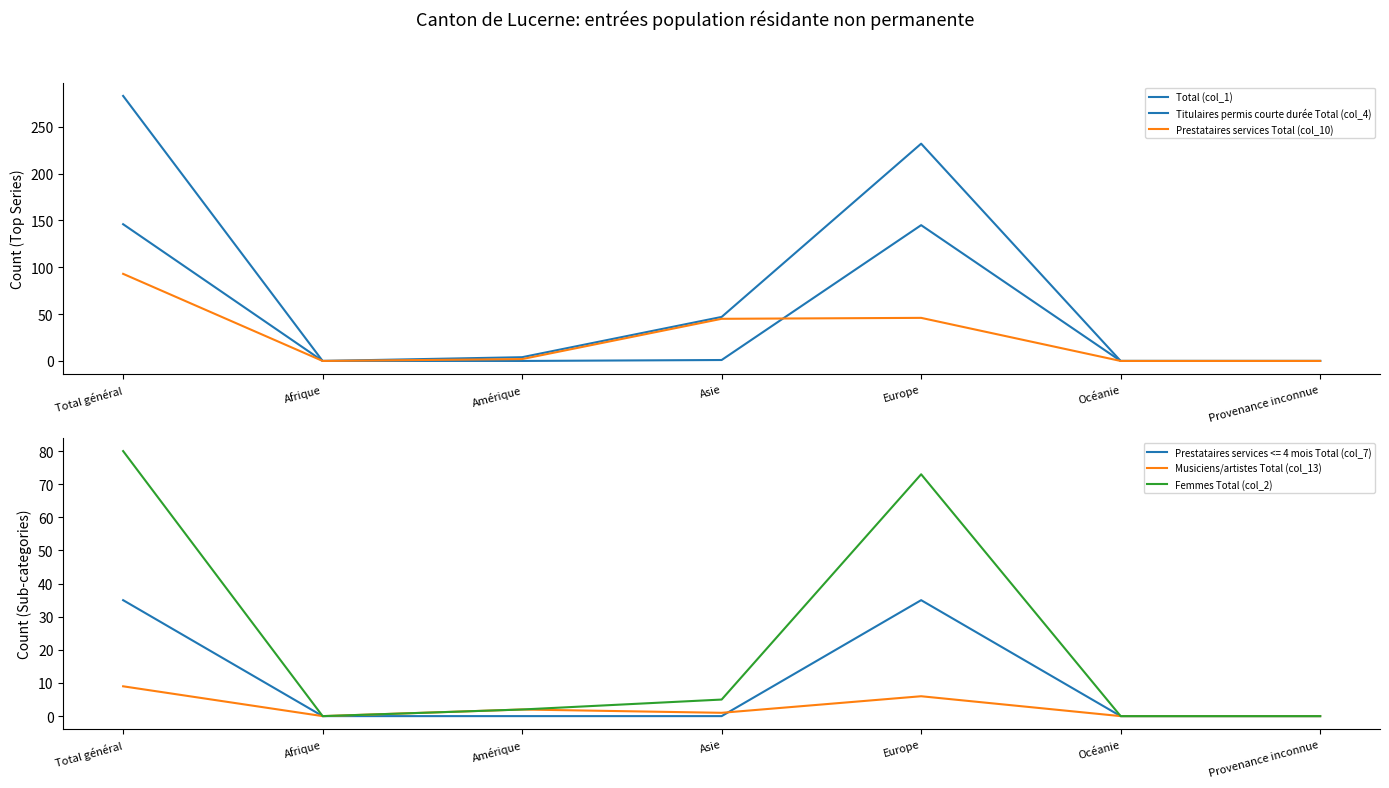

What is the total value across all series at Amérique?

10